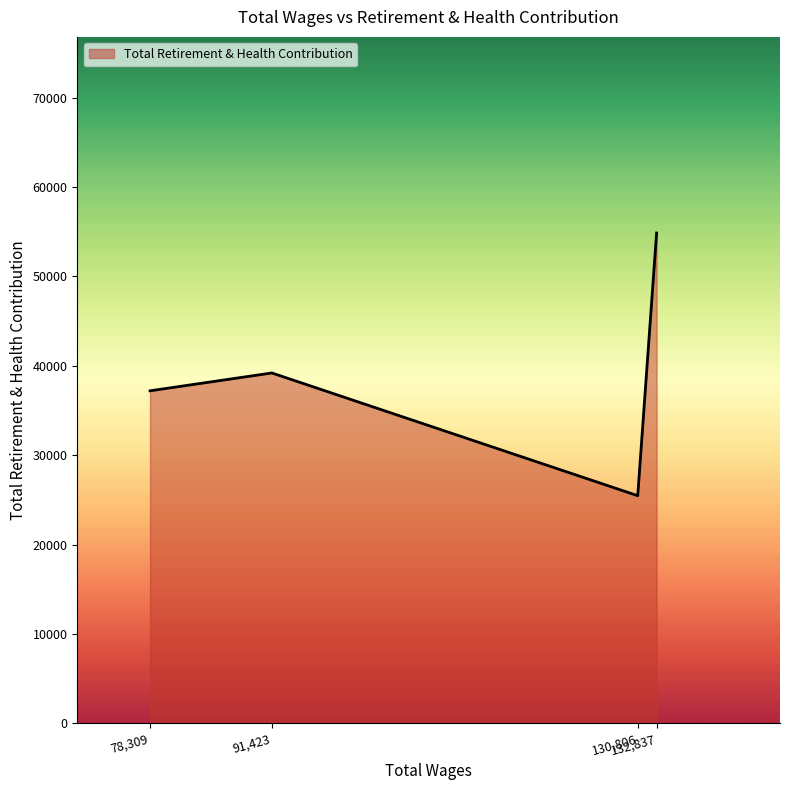

What is the maximum value shown in the chart?

54861